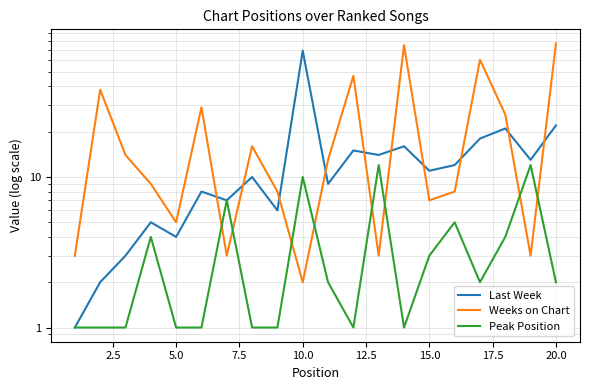

True or false: Last Week and Peak Position intersect in this chart.

False